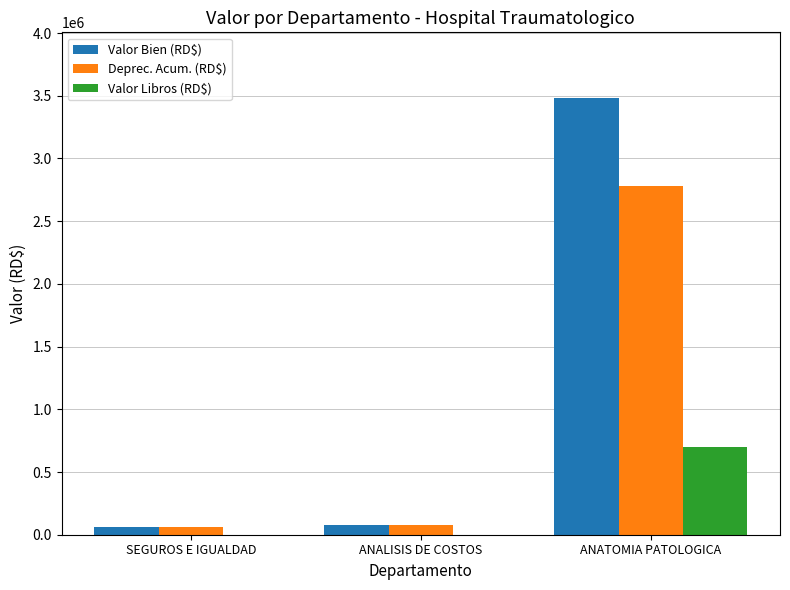

Which series has the largest total across all categories?

Valor Bien (RD$)